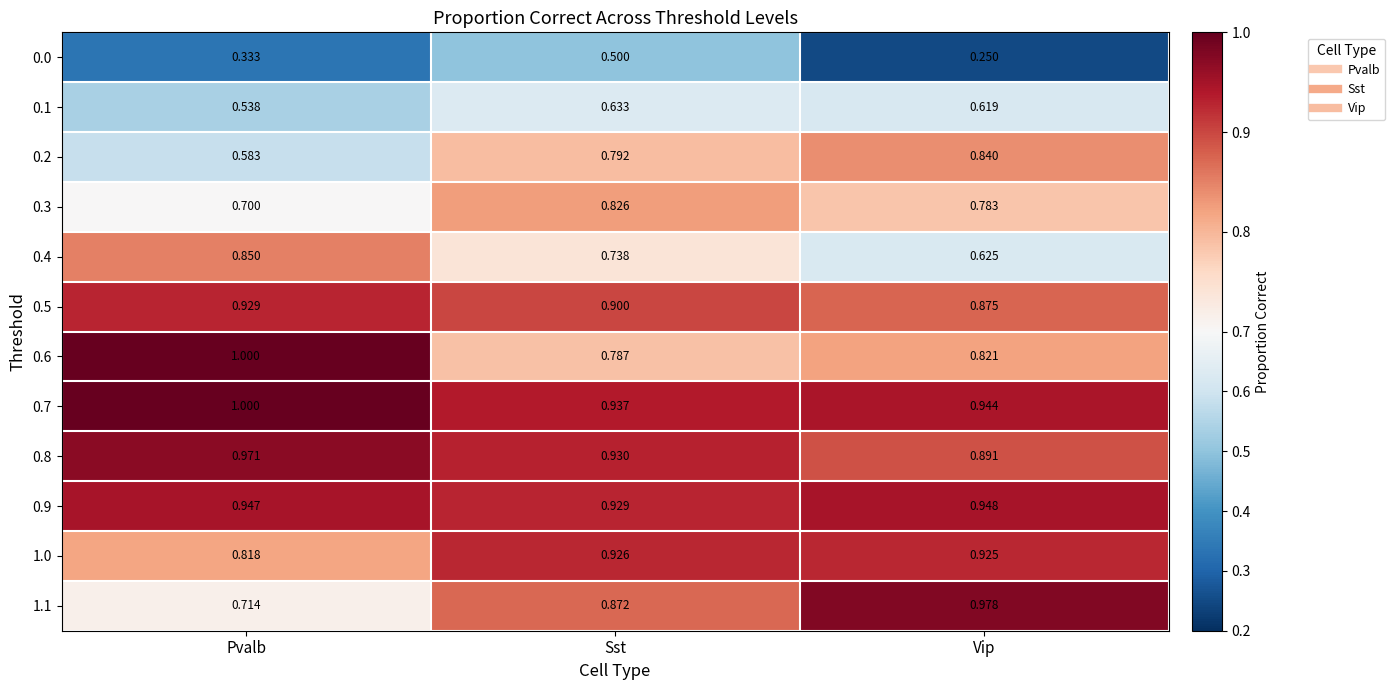

Is the value of 0.7 at Sst greater than the value of 0.3 at Sst?

Yes